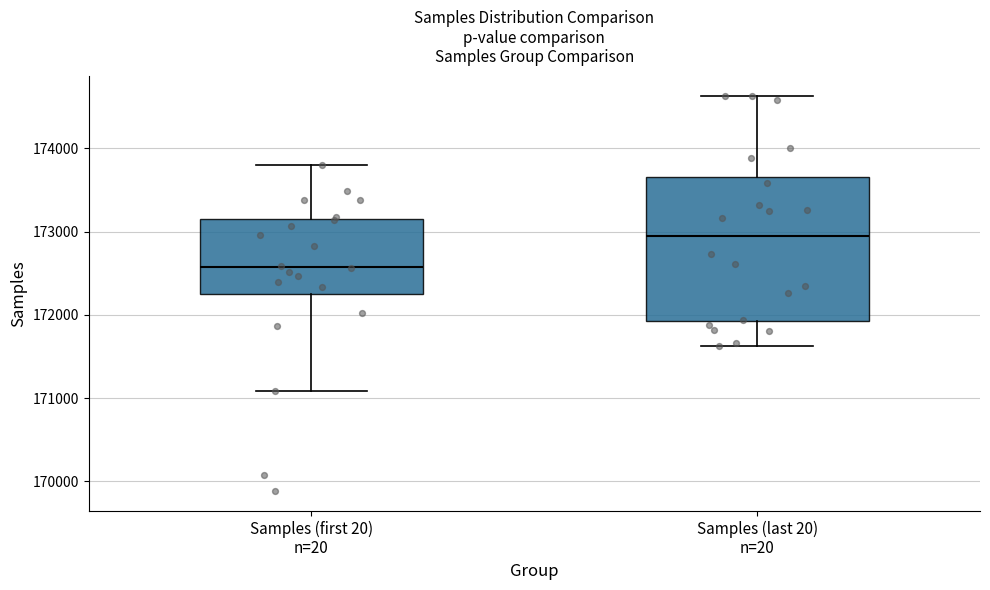

Where does the upper whisker of the box for Samples (first 20) n=20 end on the y-axis? The values are not printed on the chart, so give them approximately, as read against the axis.

173800